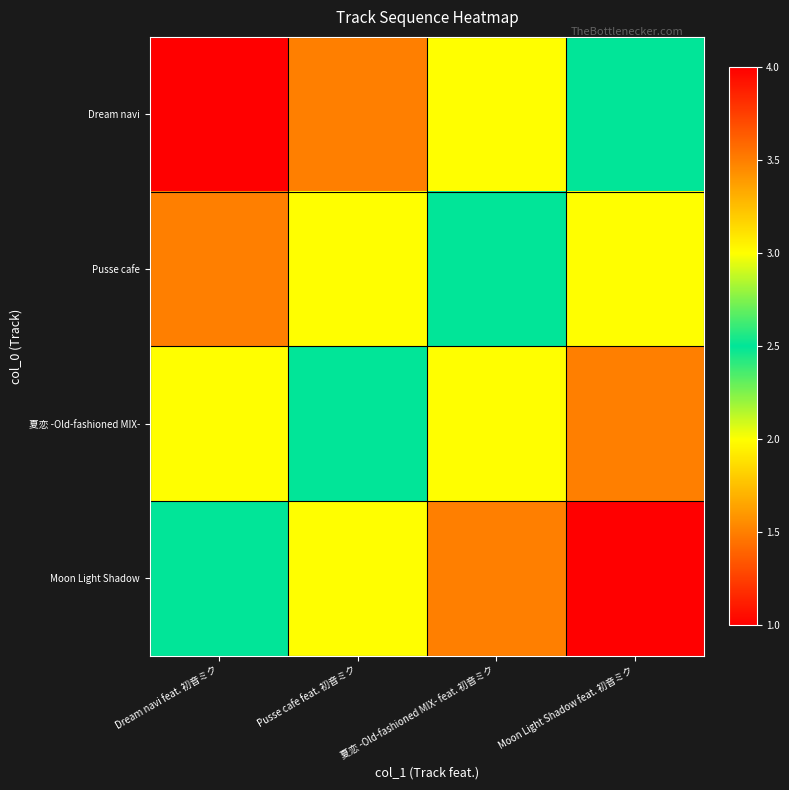

At which category is the sum across all series the highest?

Moon Light Shadow feat. 初音ミク